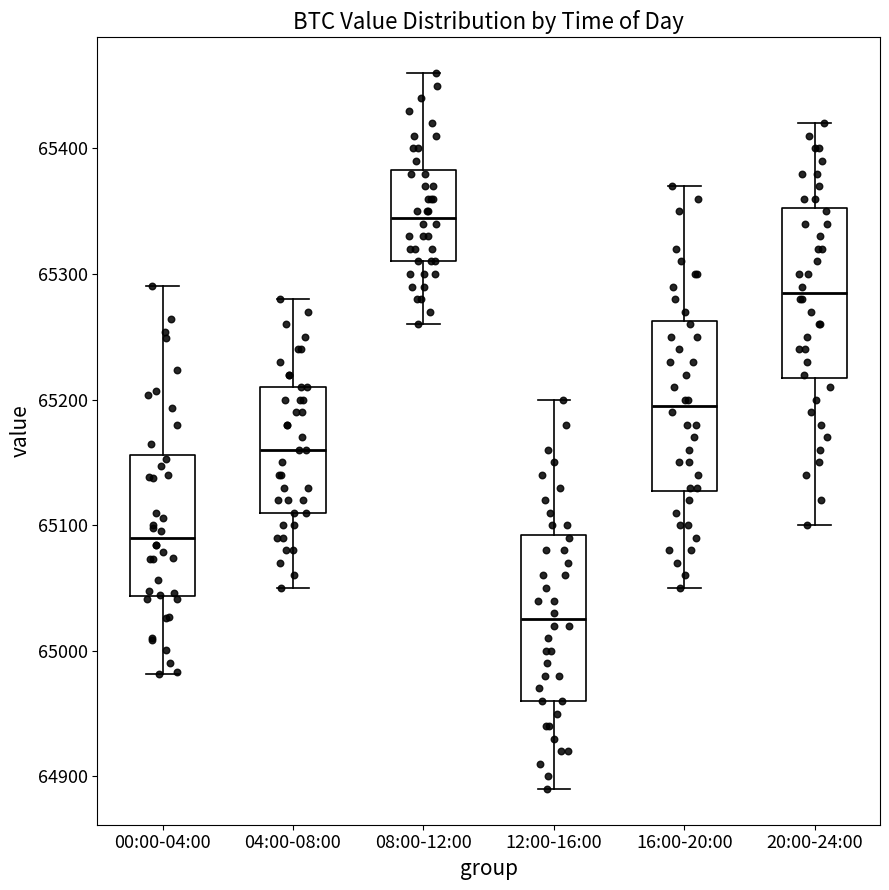

Which box has the highest median line?

08:00-12:00